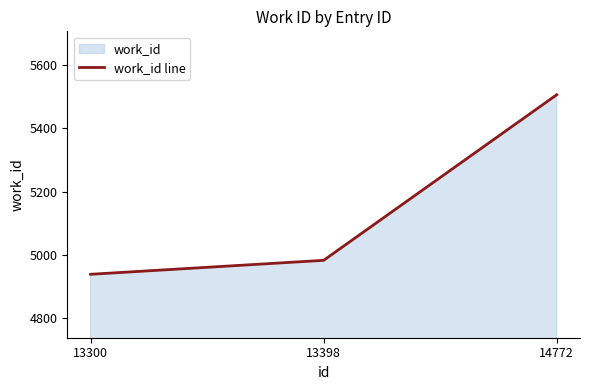

Does the chart display data point markers on the line(s)?

No